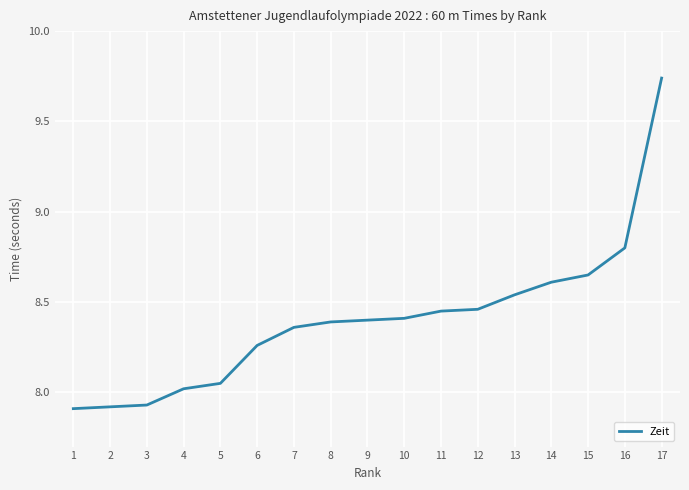

What is the difference between the maximum and minimum values?

1.8